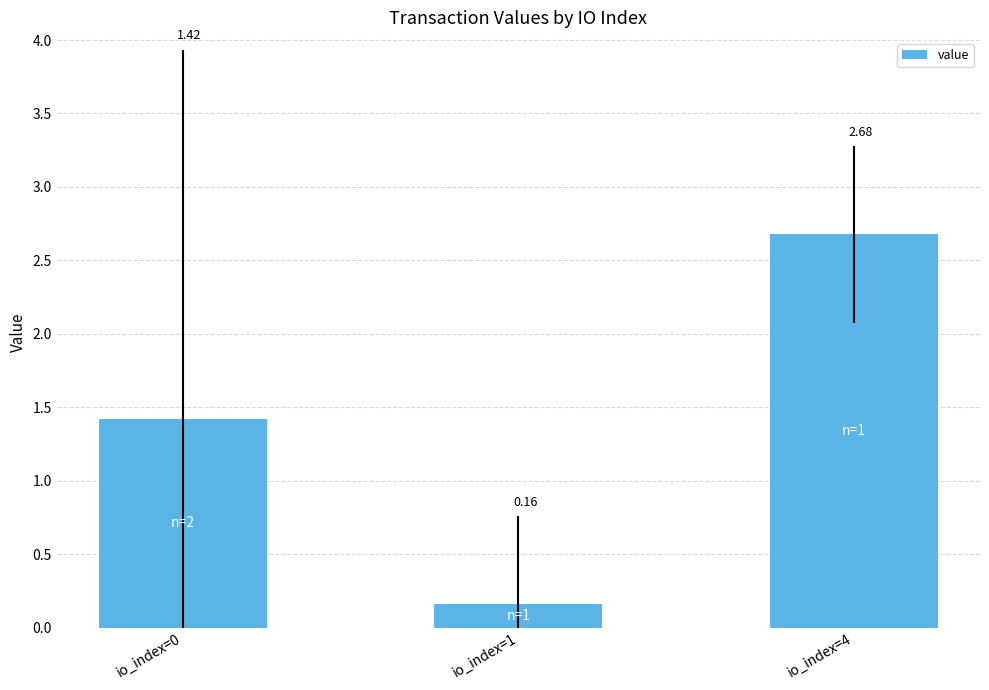

What is the difference between the maximum and minimum values?

2.5